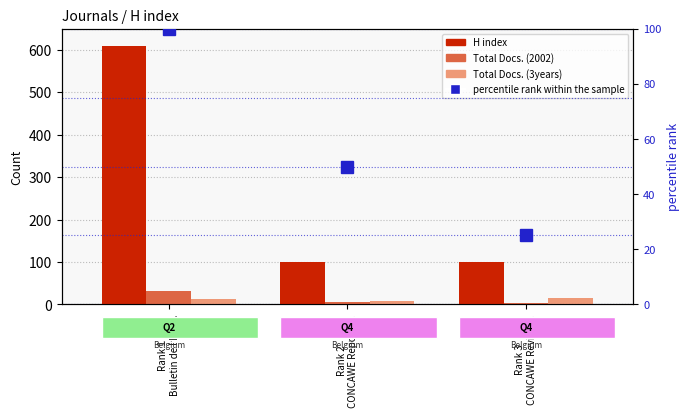

Where is Total Docs. (3years) nearest to the value 12?

Rank 1
Bulletin de l Inst...